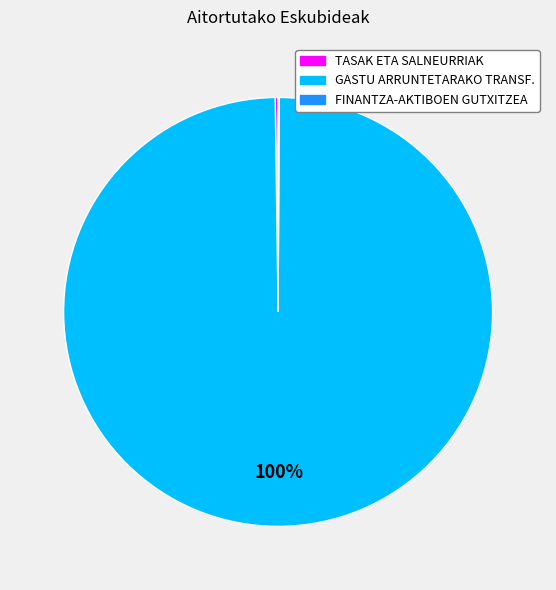

Which category has the biggest portion of the pie?

GASTU ARRUNTETARAKO TRANSF.